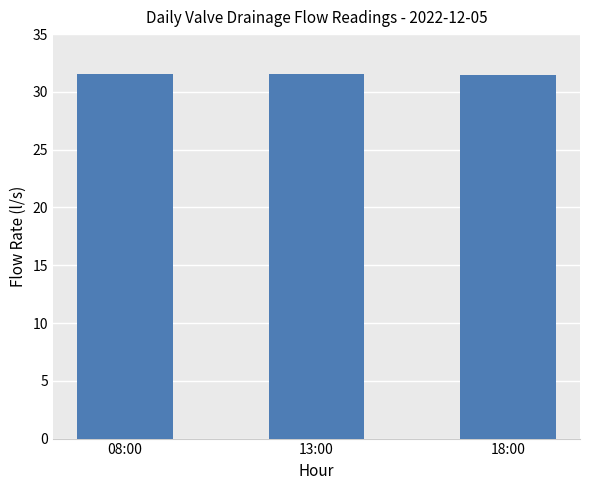

Are the bars grouped side by side (vs. stacked)?

No